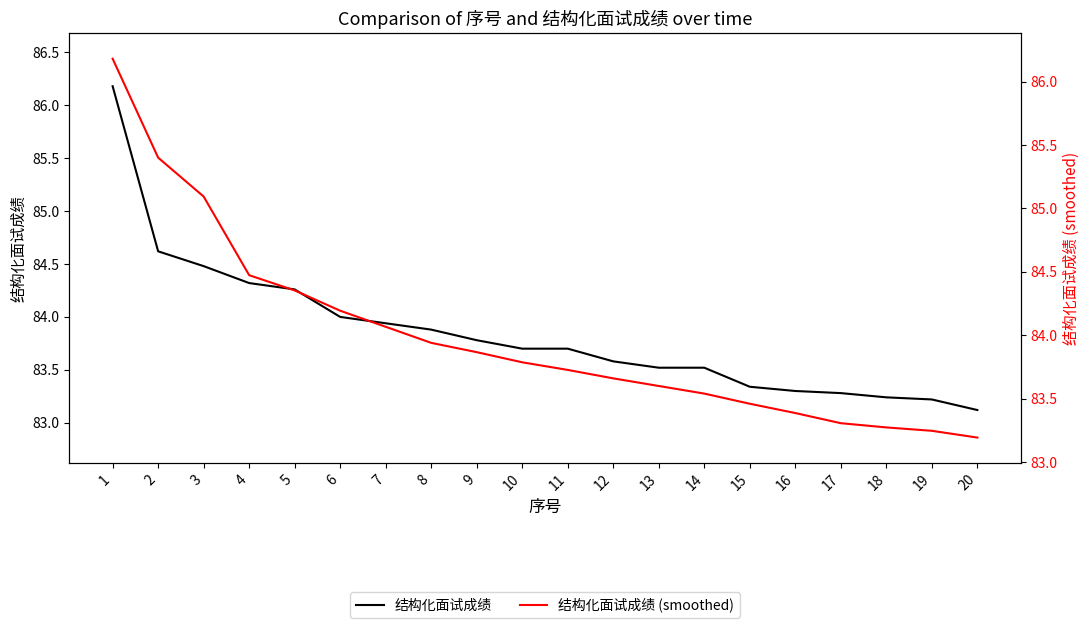

At how many categories does at least one series exceed 86?

1